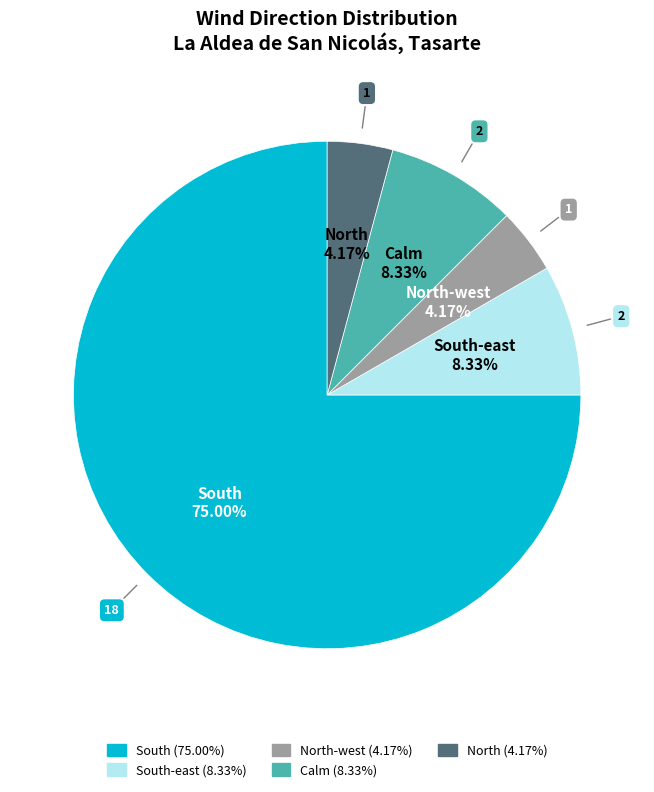

Is there a majority slice in this chart?

Yes